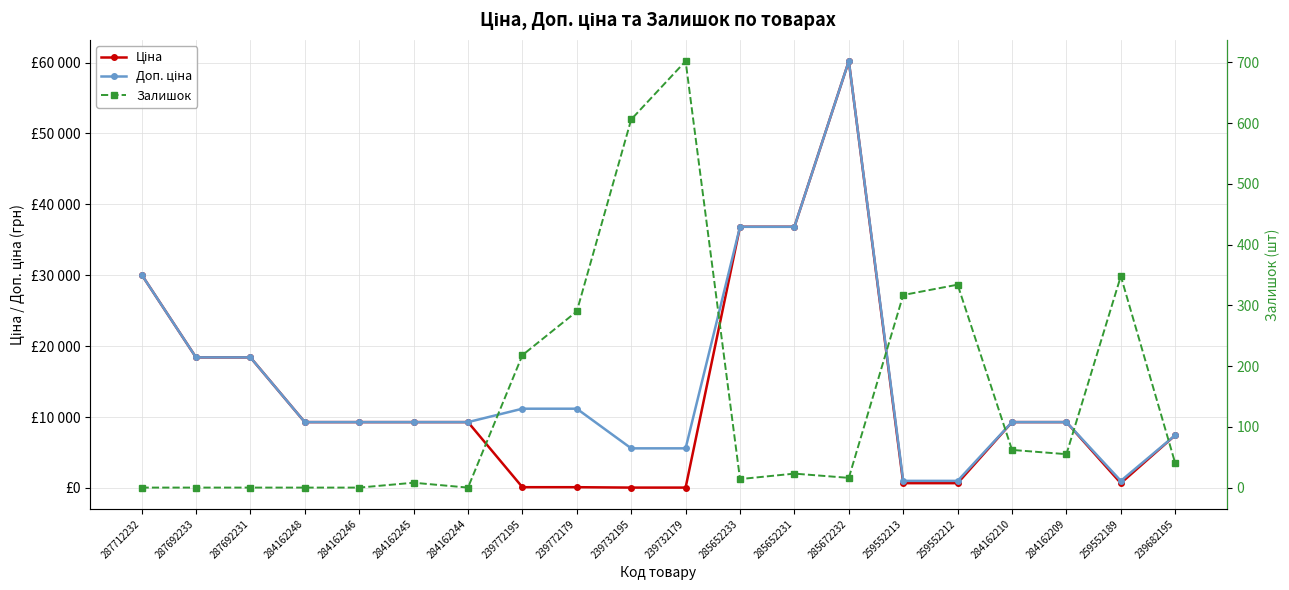

Rank the series at 239772179 from highest to lowest value.

Доп. ціна, Залишок, Ціна